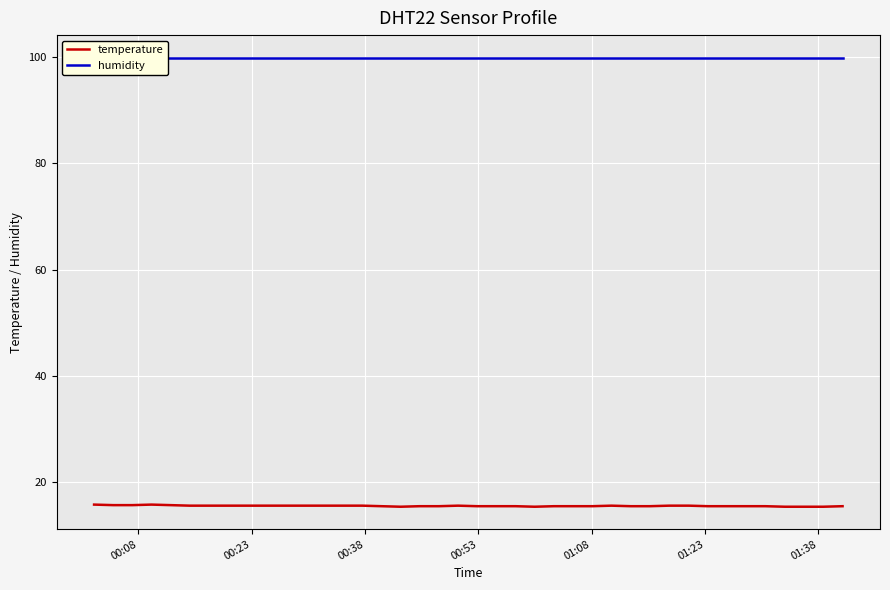

What is the value of the humidity point at the 14th from the left?

99.9